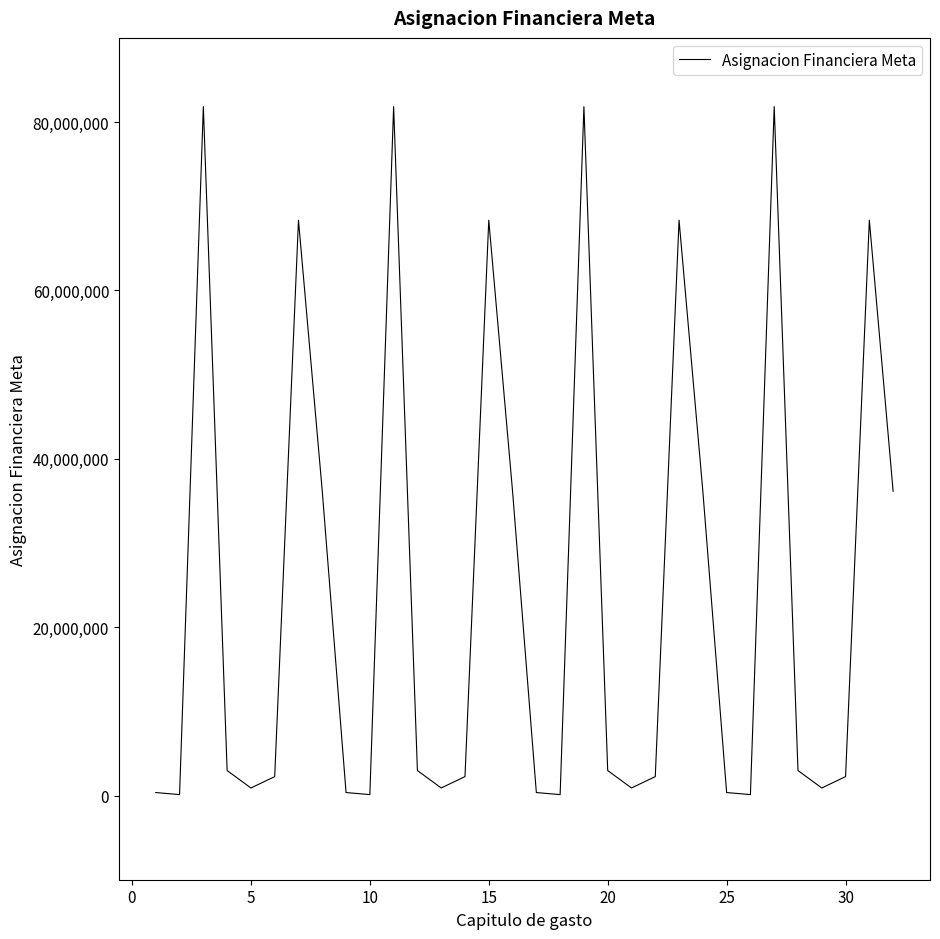

What is the greatest value displayed?

81835670